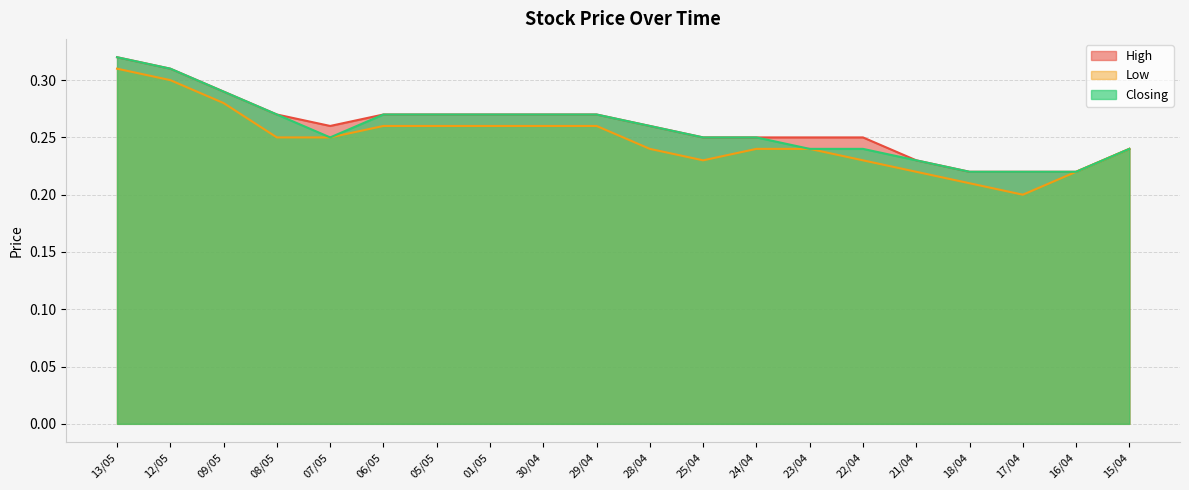

Between 12/05 and 21/04, which is larger?

12/05